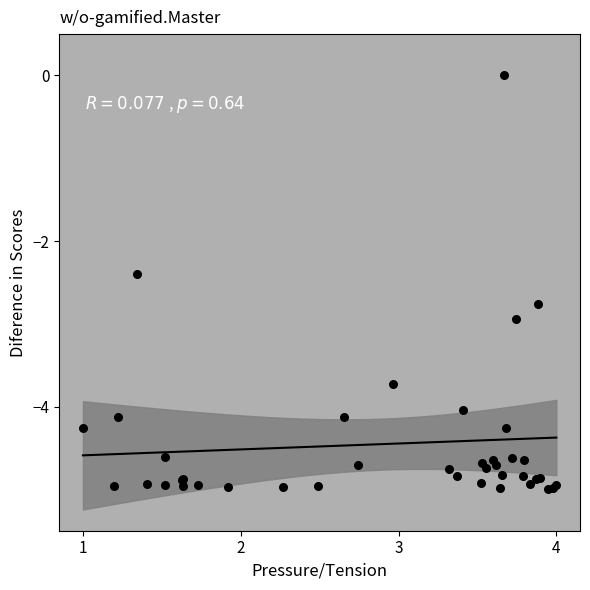

What Y value in the scatter plot is closest to -2?

-2.4